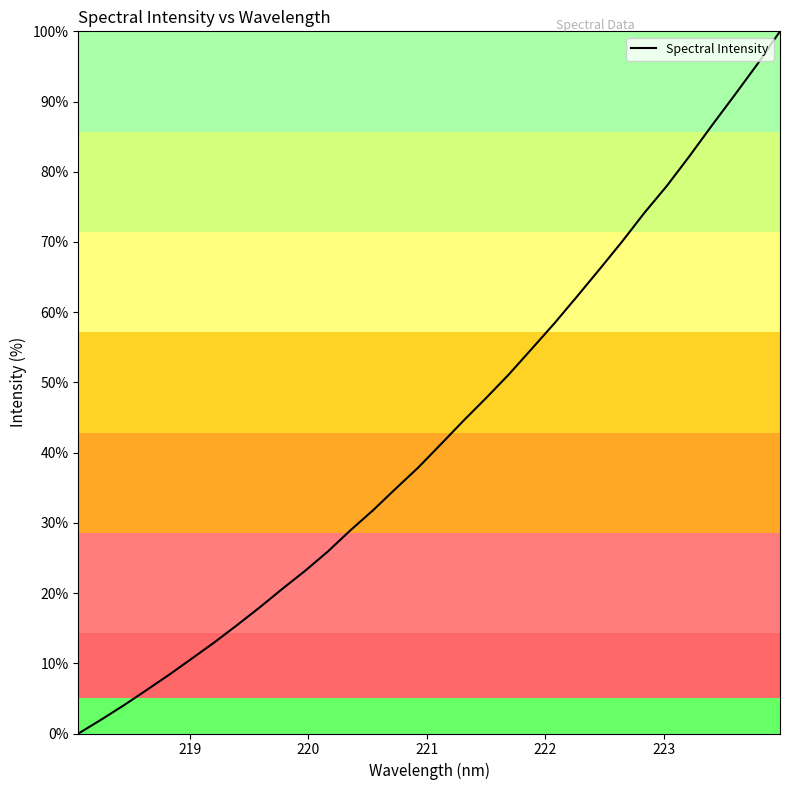

What is the difference between the maximum and minimum values?

100.0